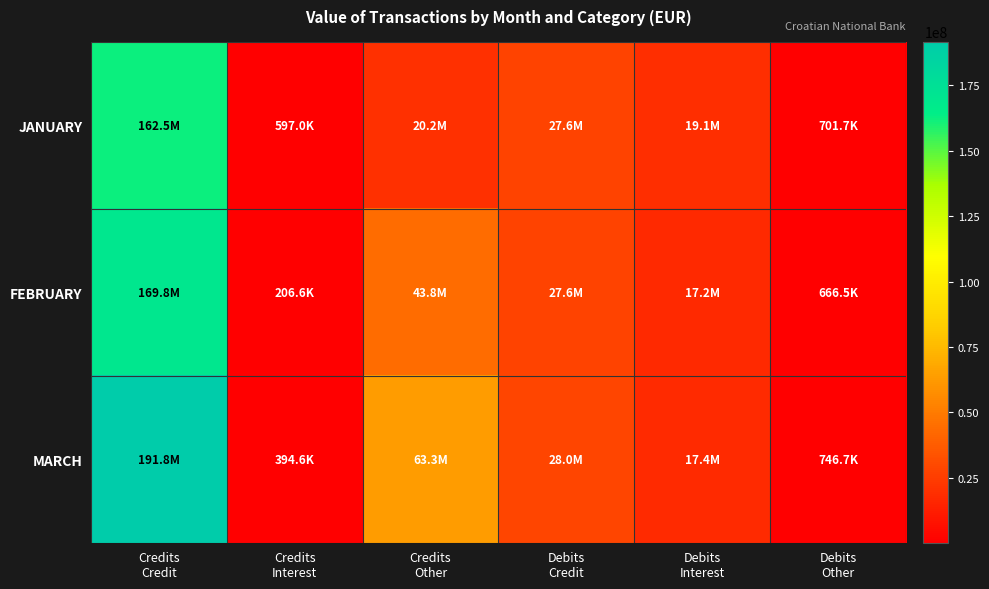

How many distinct data groups are displayed?

3